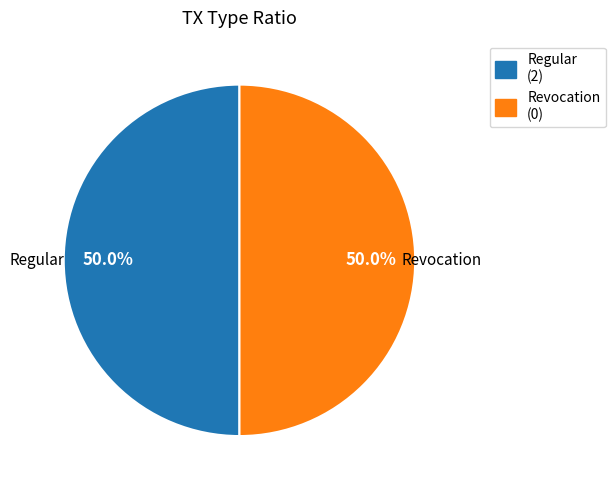

What is the ratio of the value at Regular (2) to the value at Revocation (0)?

1.0